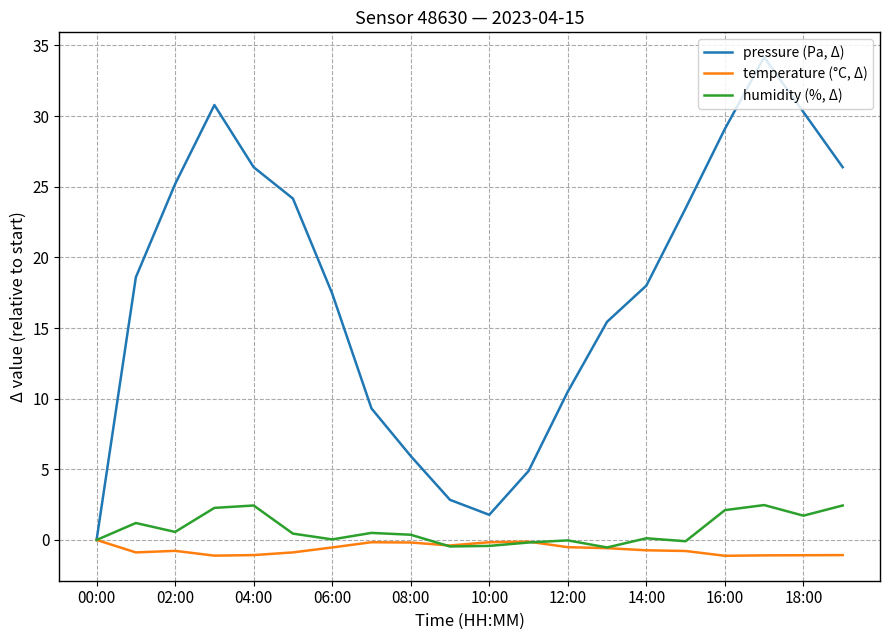

Which series has the widest spread of values?

pressure (Pa, Δ)